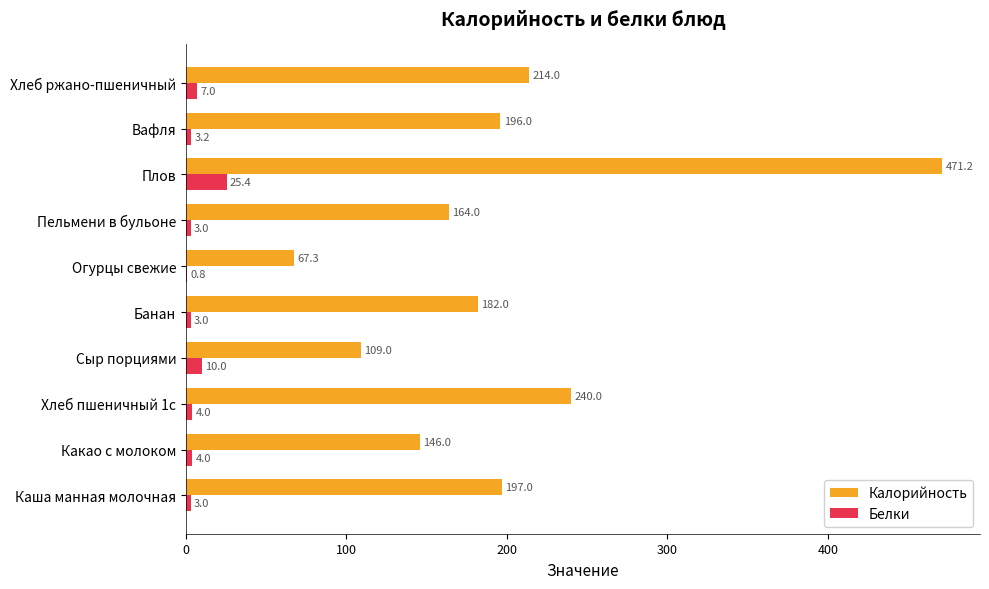

Where is Белки nearest to the value 13?

Сыр порциями